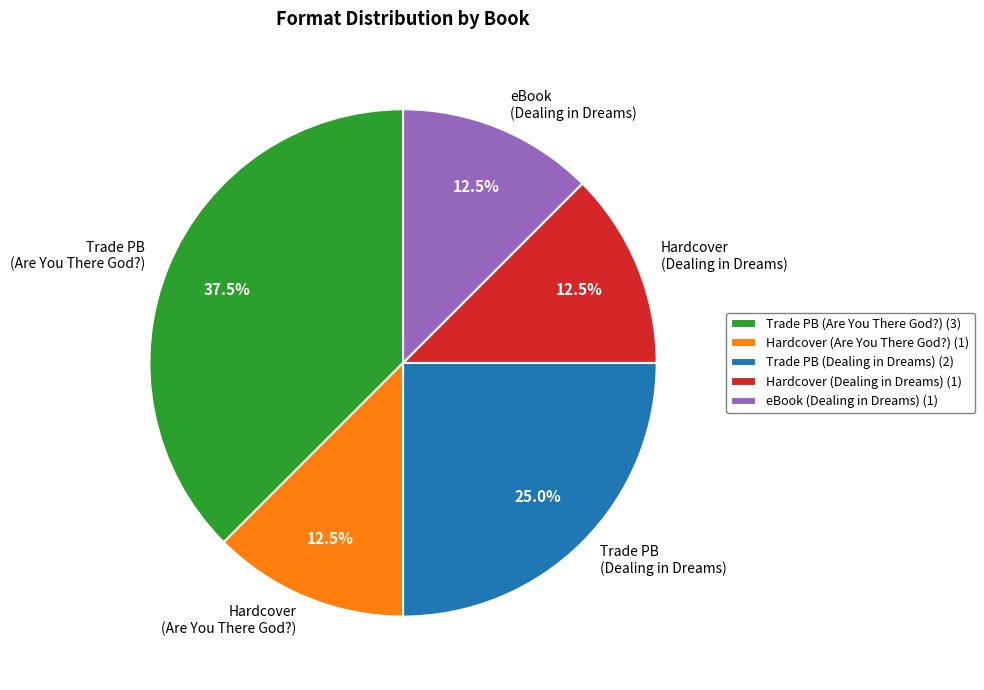

Is there any slice that represents more than half of the pie?

No